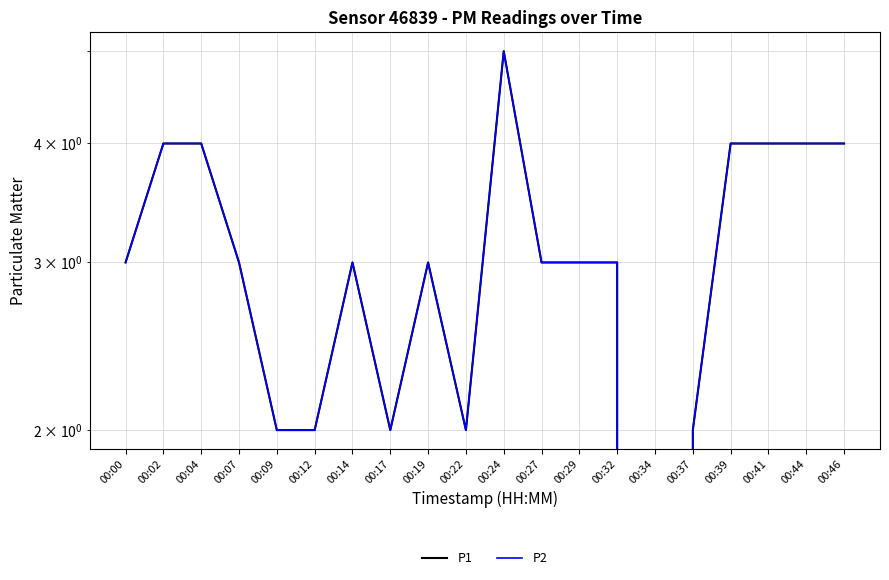

At how many categories does at least one series exceed 2?

14